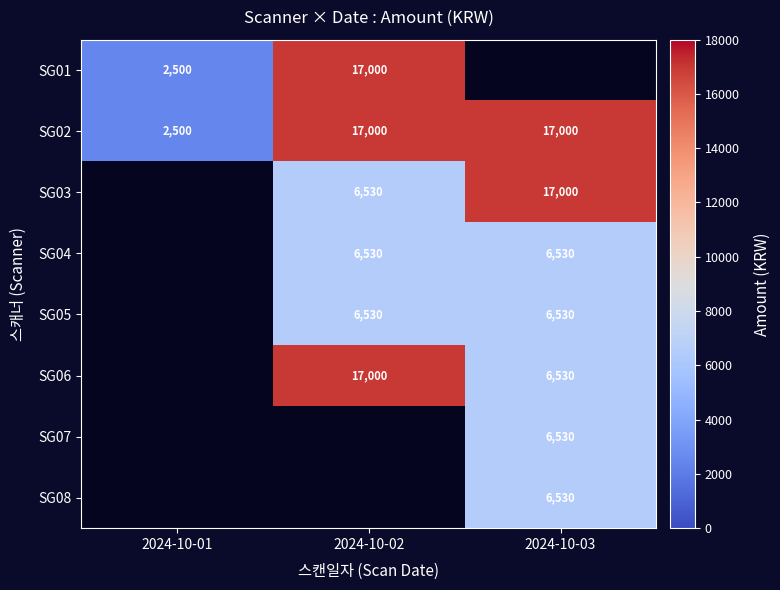

What is the difference between the SG06 values at 2024-10-02 and 2024-10-03?

10470